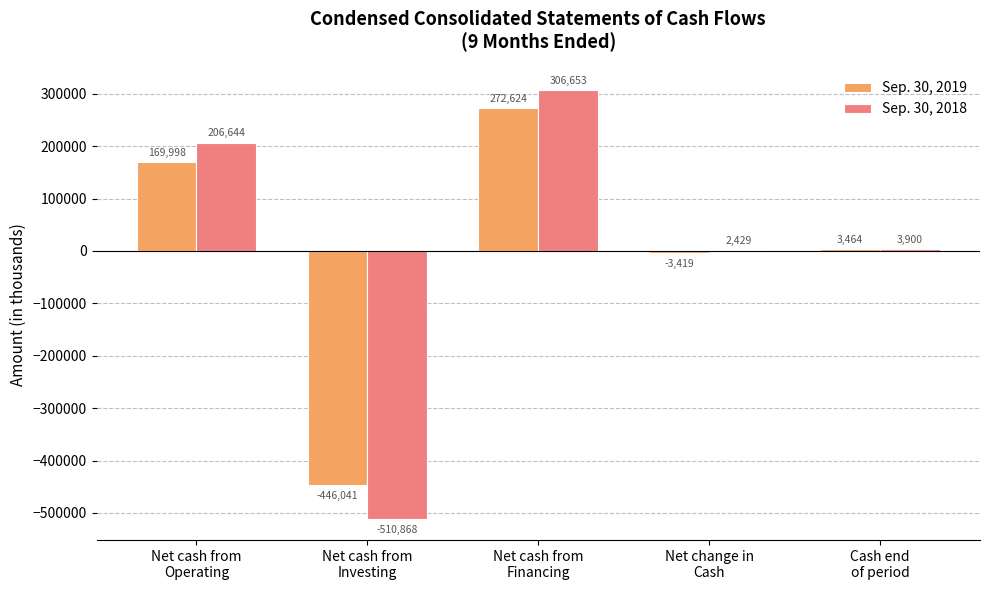

What is the maximum value shown in the chart?

306653